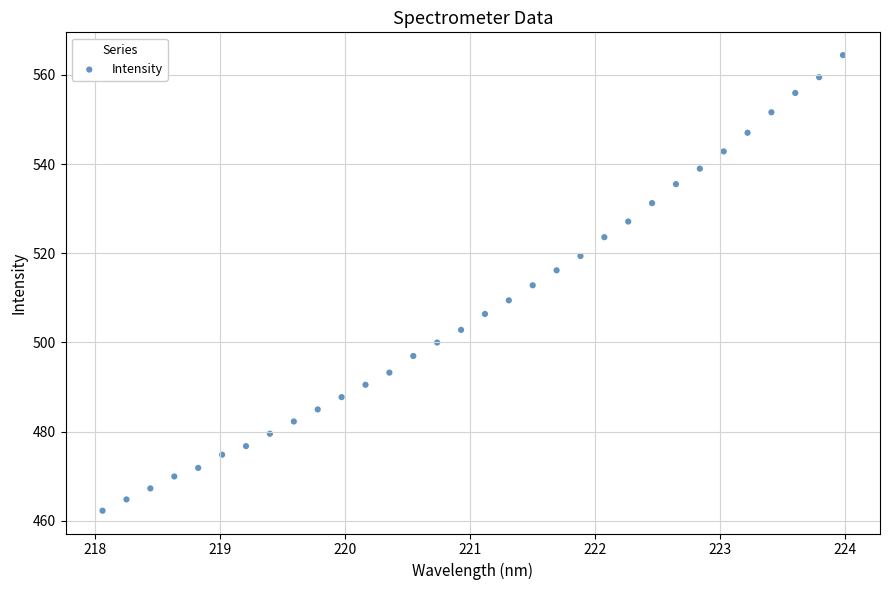

What is the range of Y values (max minus min)?

102.1